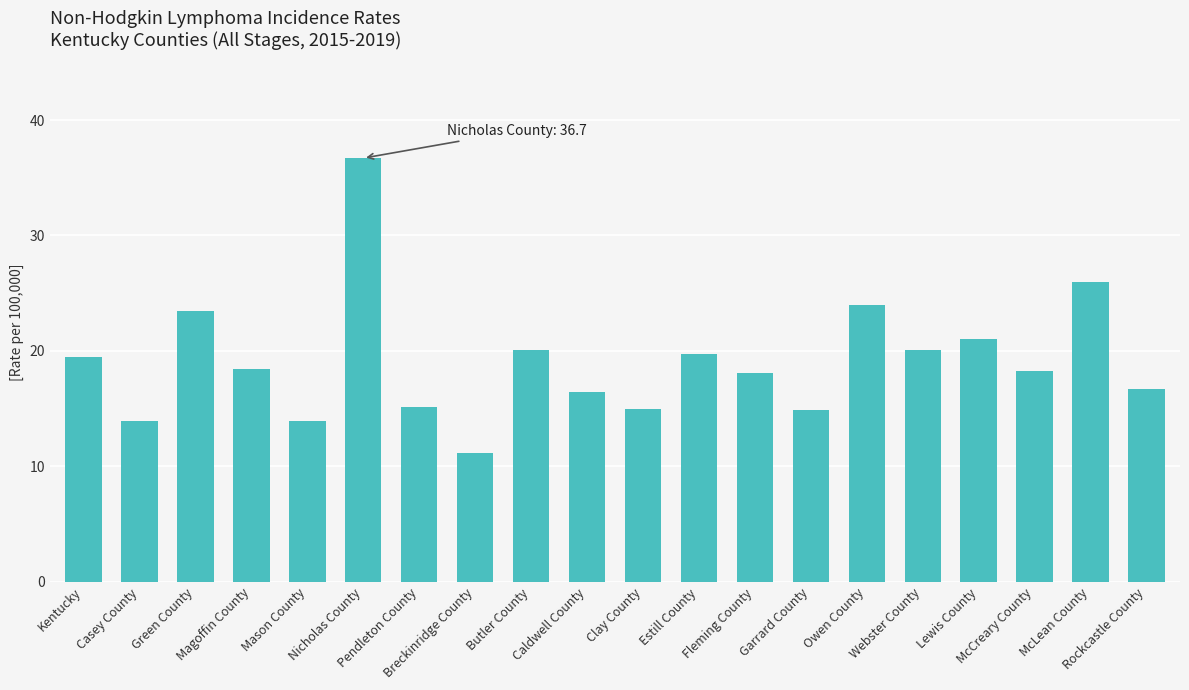

What is the sum of all values?

382.5